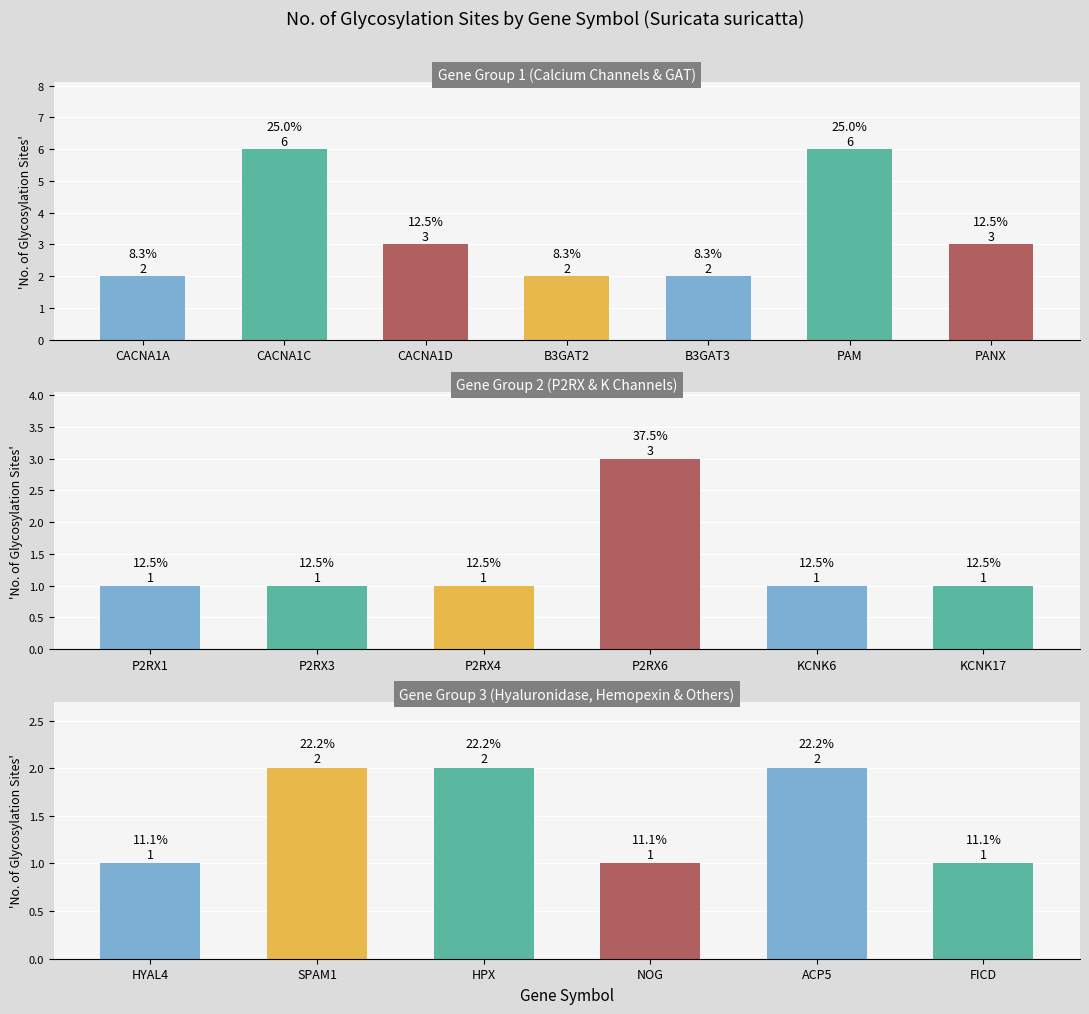

The chart shows a value of 1 at P2RX1. True or false?

True